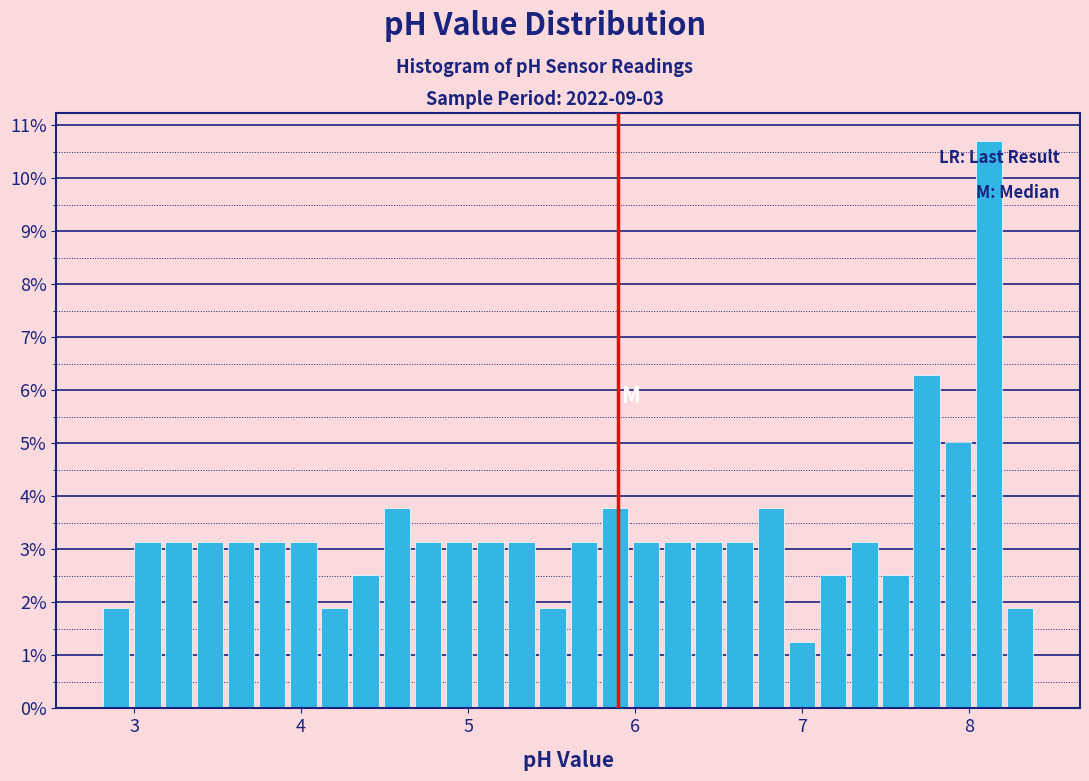

Read against the x-axis, roughly where is the centre of the tallest bar?

8.1